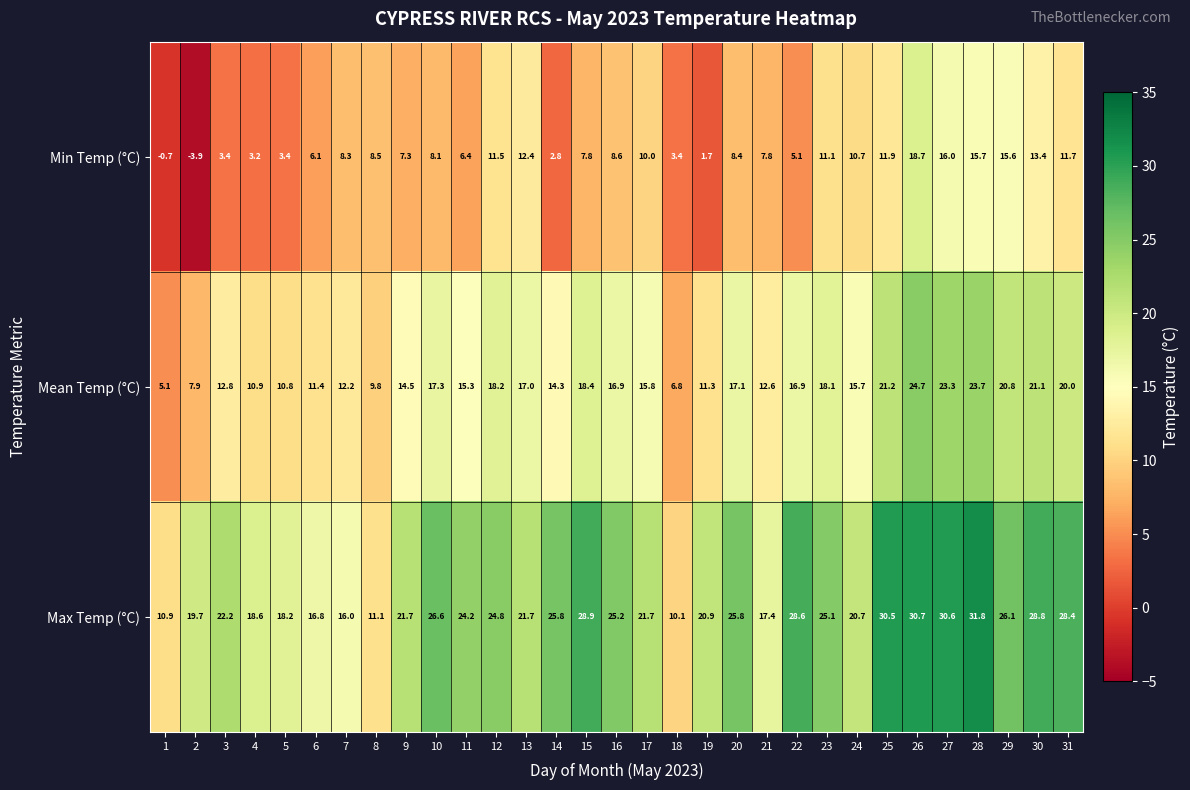

Rank the series at 18 from lowest to highest value.

Min Temp (°C), Mean Temp (°C), Max Temp (°C)